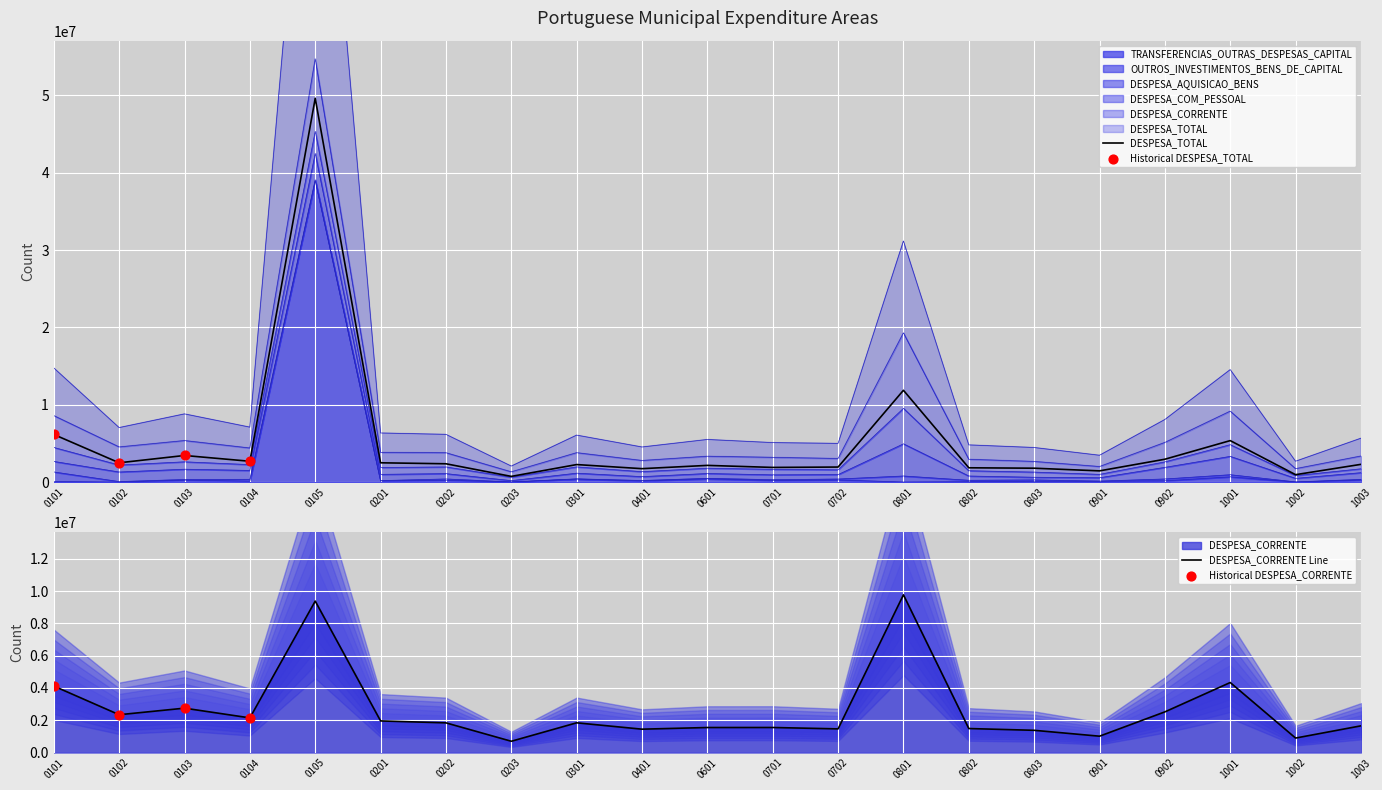

Is the value of DESPESA_CORRENTE at 1003 greater than the value of TRANSFERENCIAS_OUTRAS_DESPESAS_CAPITAL at 0601?

Yes